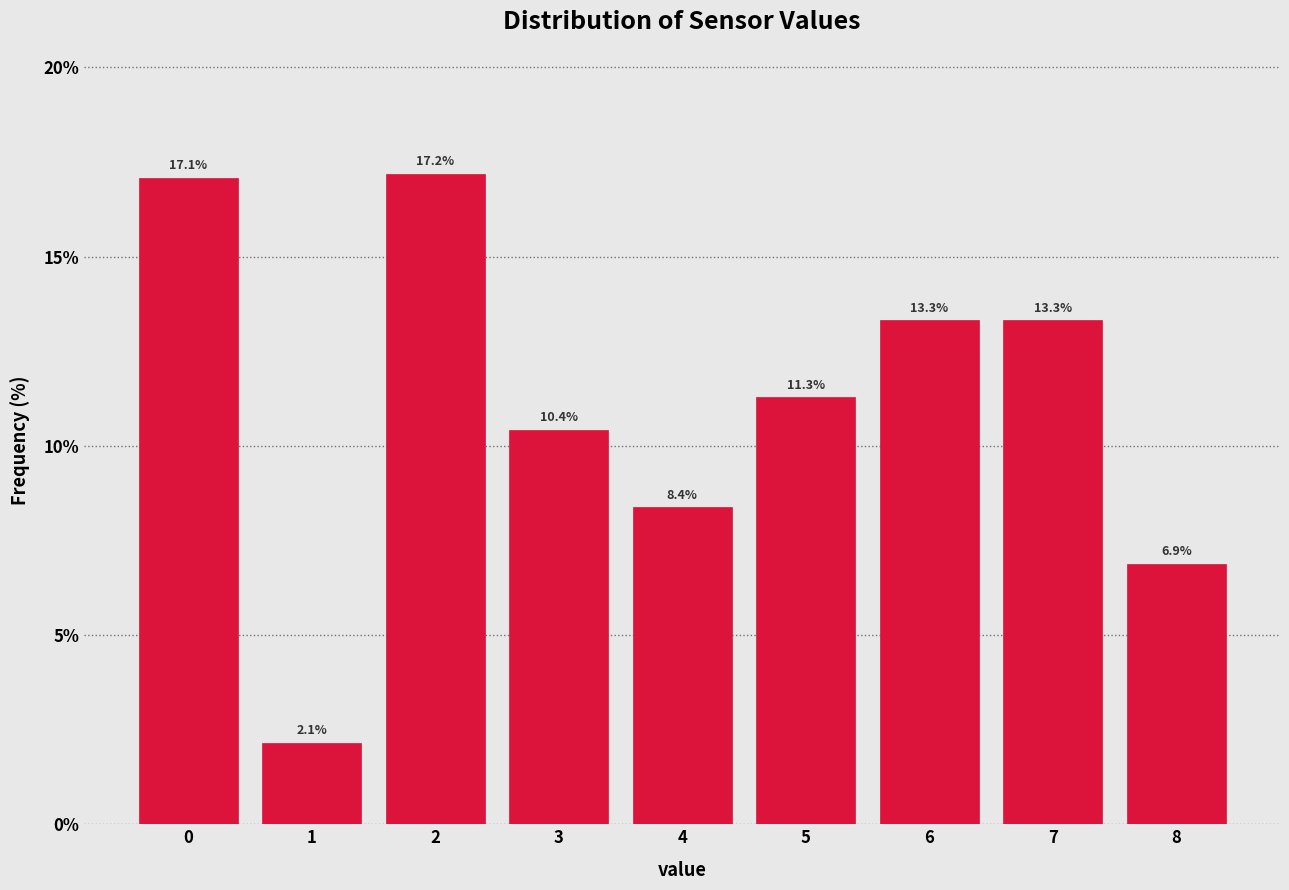

Reading left to right, list all the values displayed in this chart.

17.1	2.1	17.2	10.4	8.4	11.3	13.3	13.3	6.9